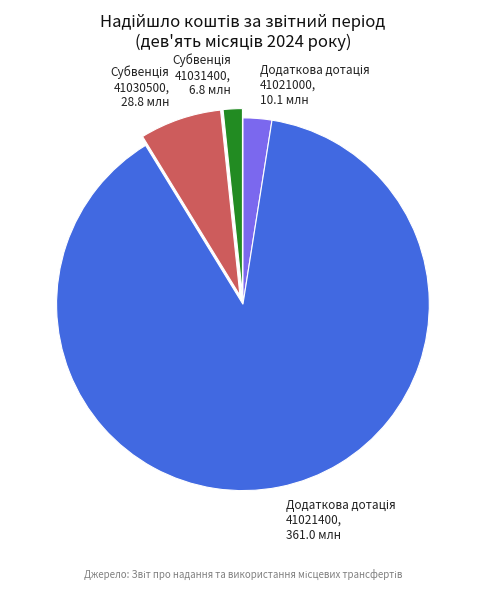

Is there any slice that represents more than half of the pie?

Yes